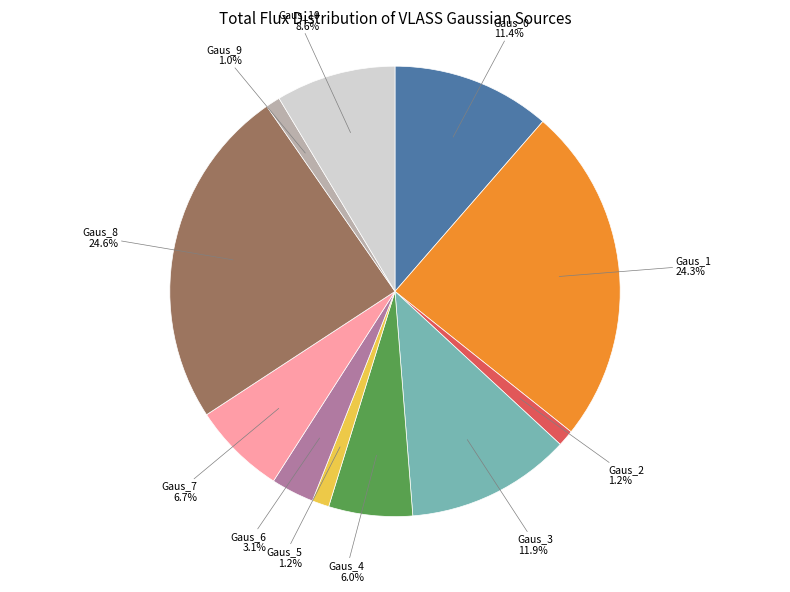

Is there a majority slice in this chart?

No